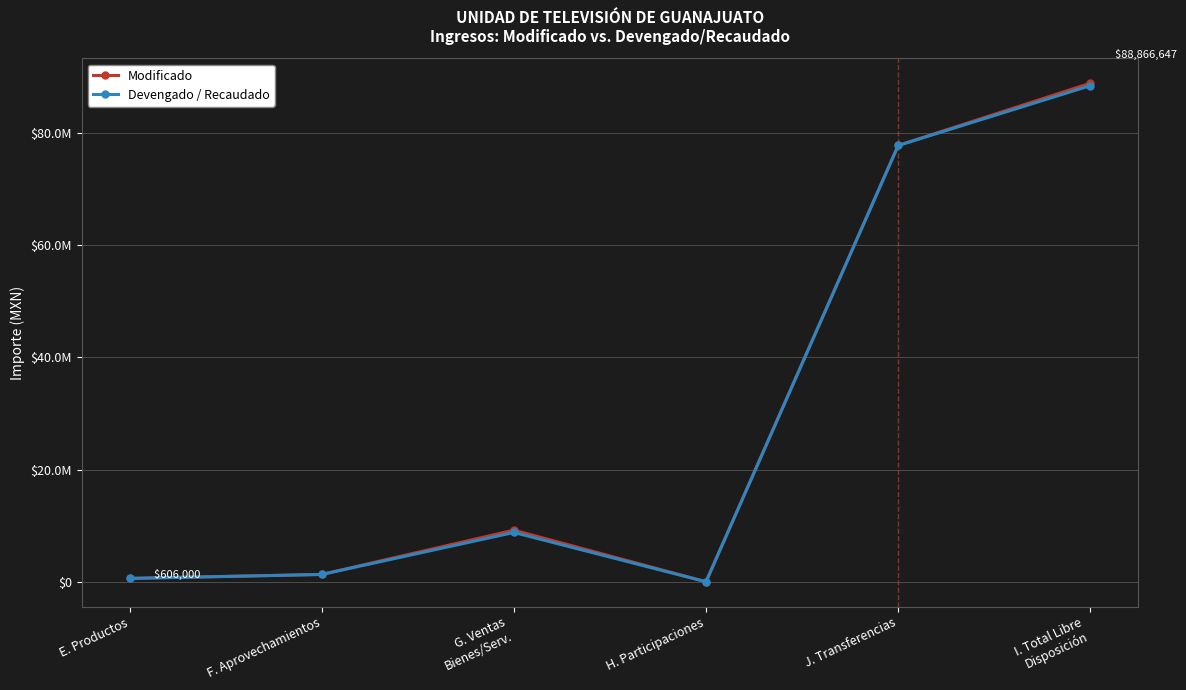

What is the difference between the highest and lowest values at I. Total Libre
Disposición?

435992.5